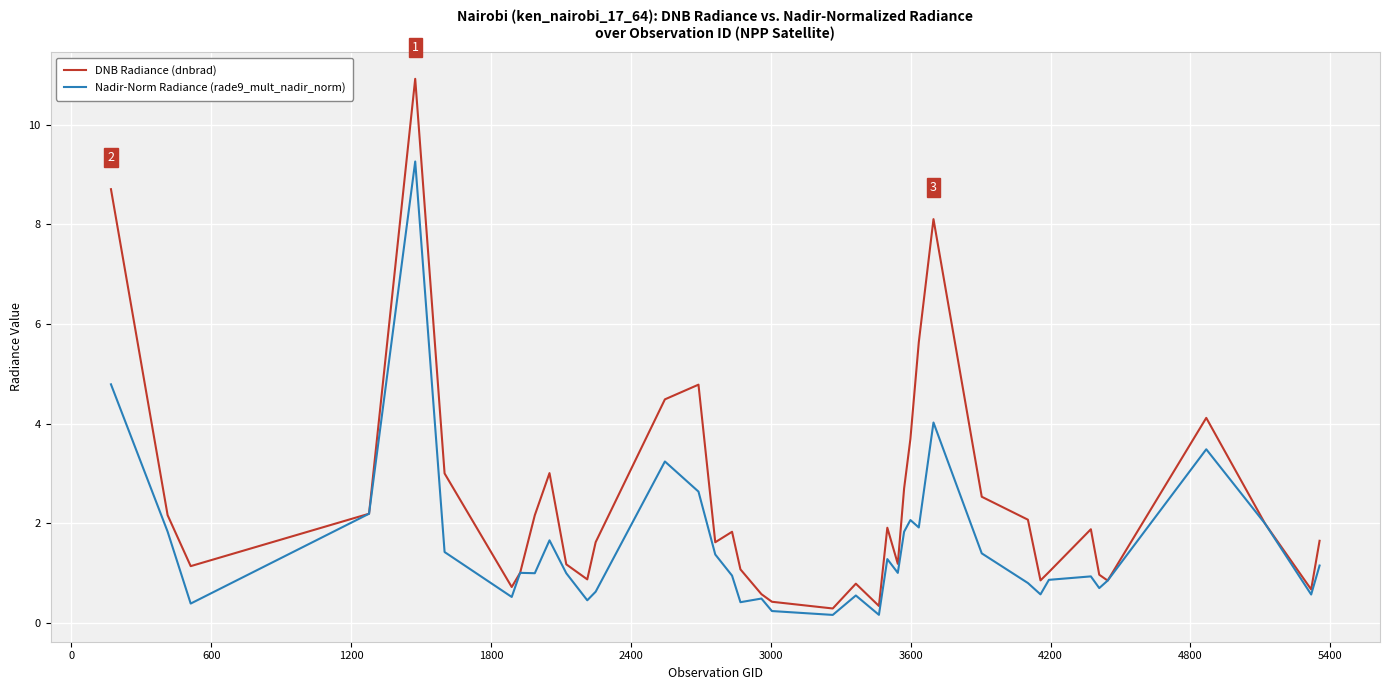

How many lines are shown in the chart?

2